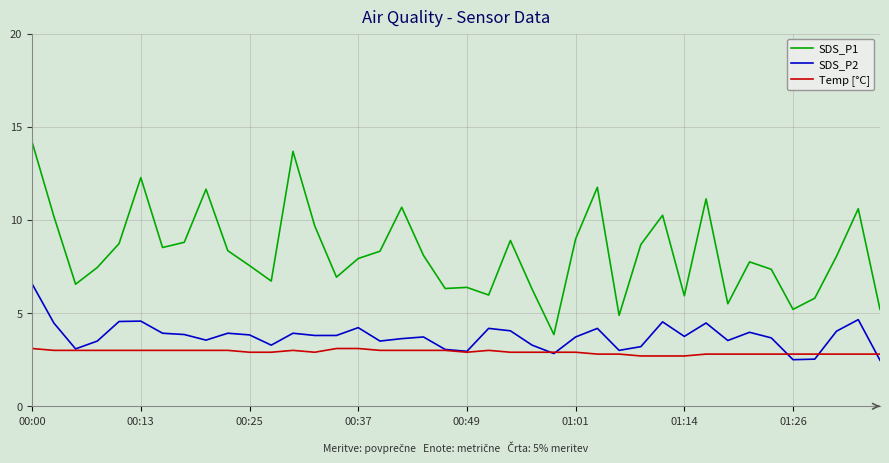

What is the maximum value shown in the chart?

14.2